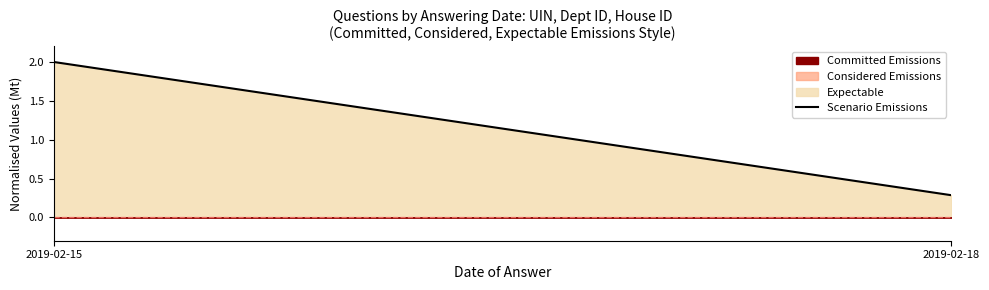

Reading left to right, list all the values displayed in this chart.

2019-02-15=2.0	2019-02-18=0.3